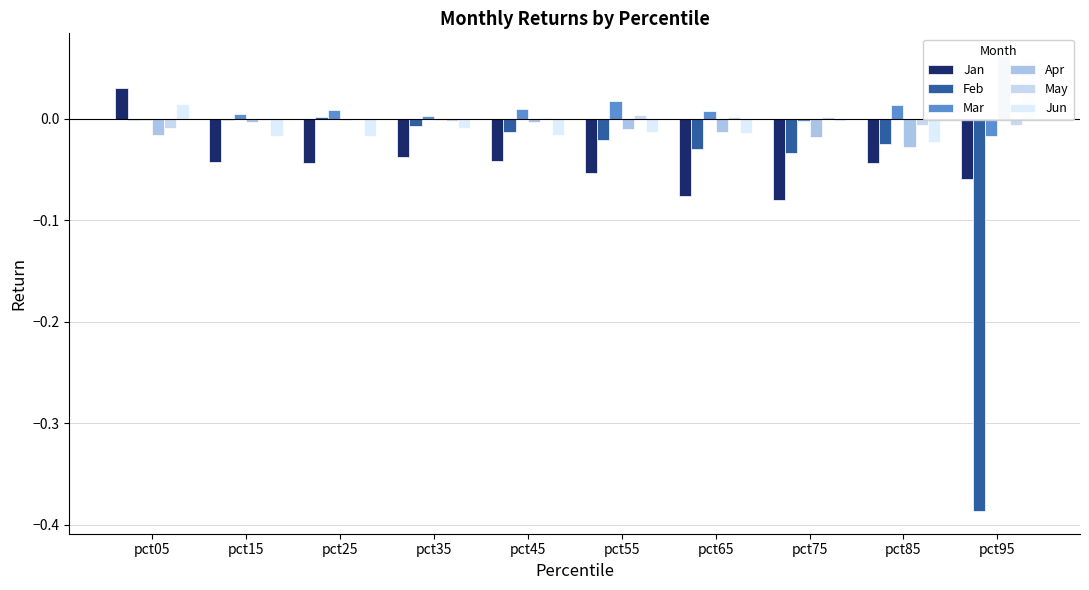

At which category is the sum across all series the highest?

pct05